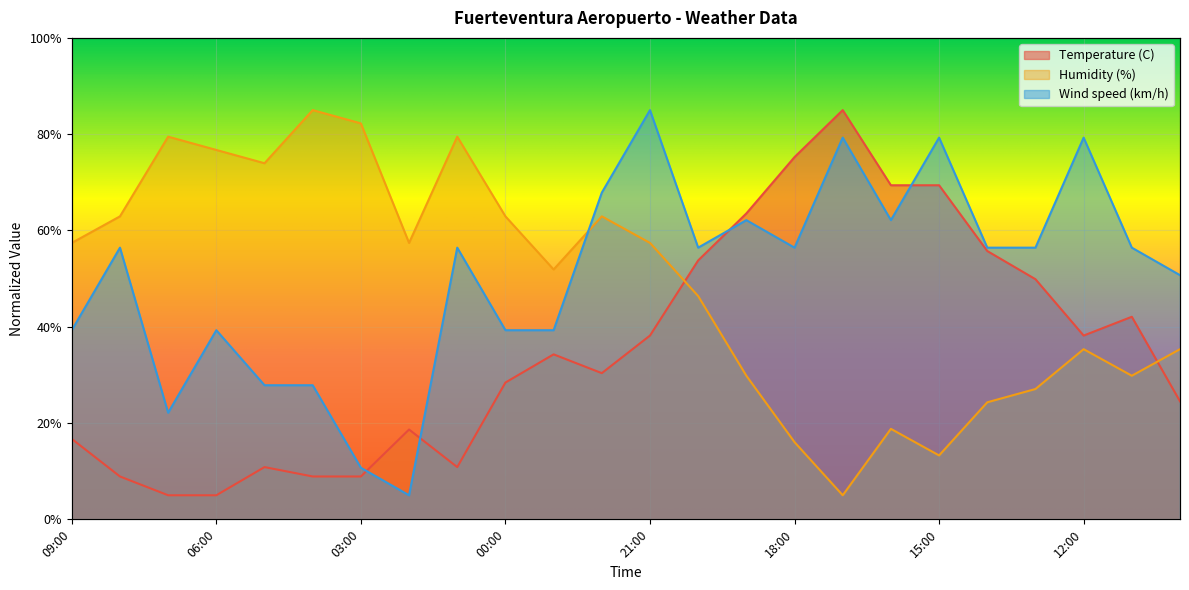

True or false: Wind speed (km/h) has a value of 26.4 at 17:00.

False